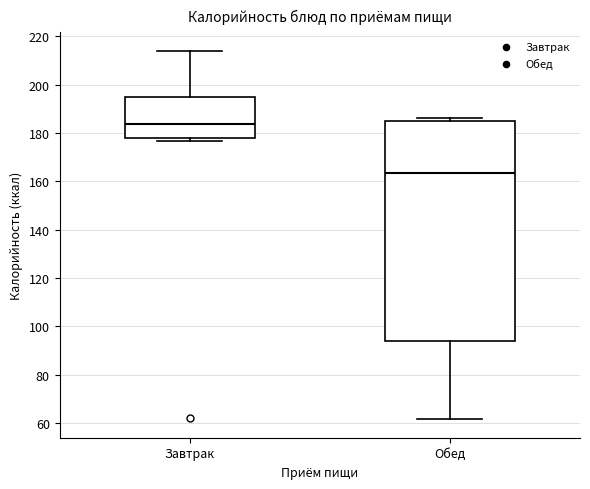

Reading left to right, transcribe this box plot: for each box, give where its median line is, the range the box spans, and where its two whiskers end, as read against the y-axis. The values are not printed on the chart, so give them approximately, as read against the axis.

Завтрак: median 184, box 178 to 196, whiskers 176 to 214
Обед: median 164, box 94 to 184, whiskers 62 to 186